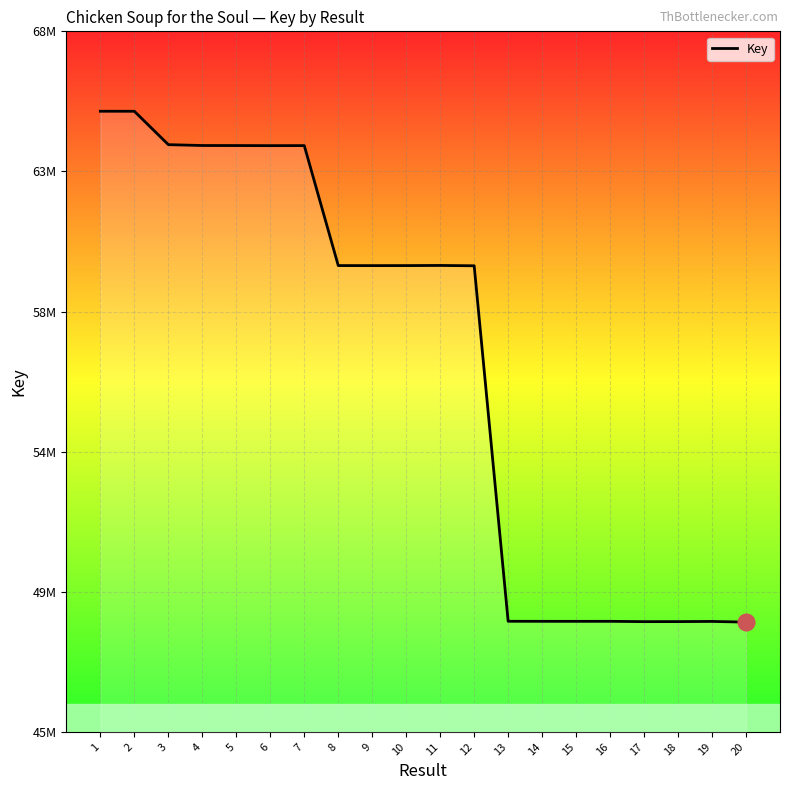

How many points are higher than both their immediate neighbors (excluding endpoints)?

4